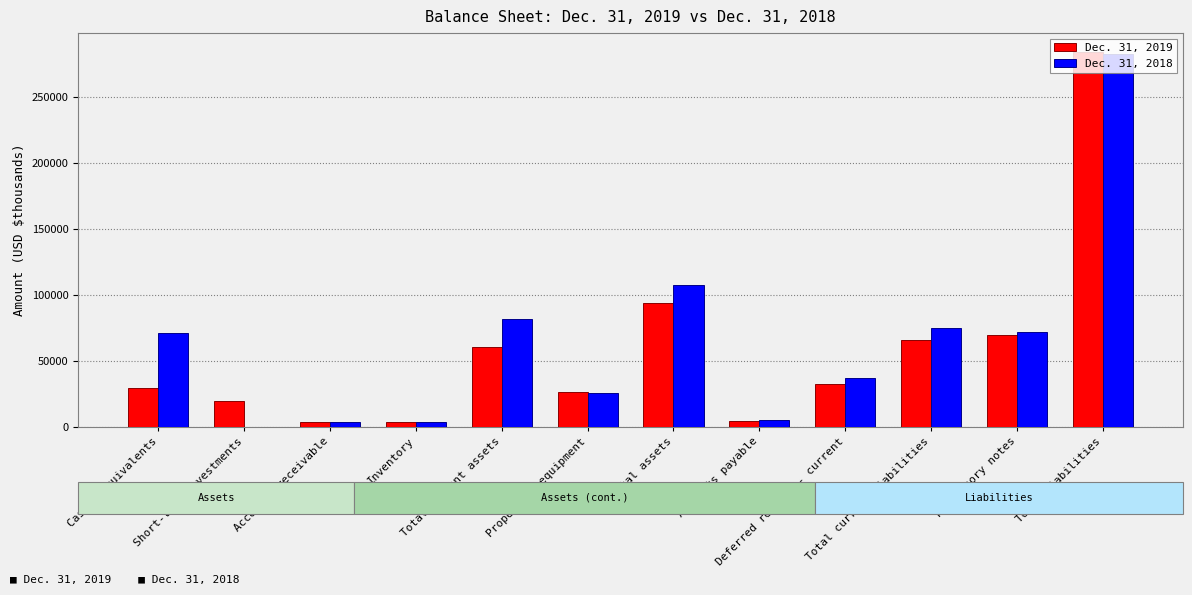

True or false: Dec. 31, 2018 has a value of 110988 at Total current assets.

False